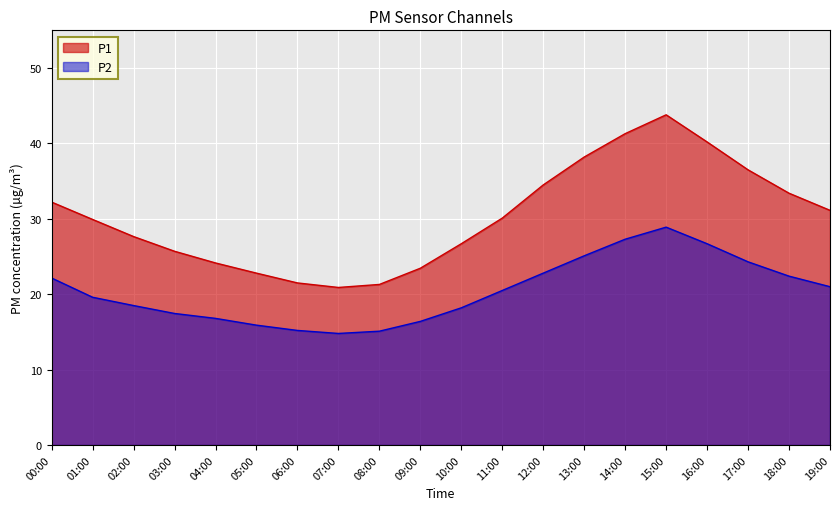

True or false: P2 and P1 cross at least once.

False